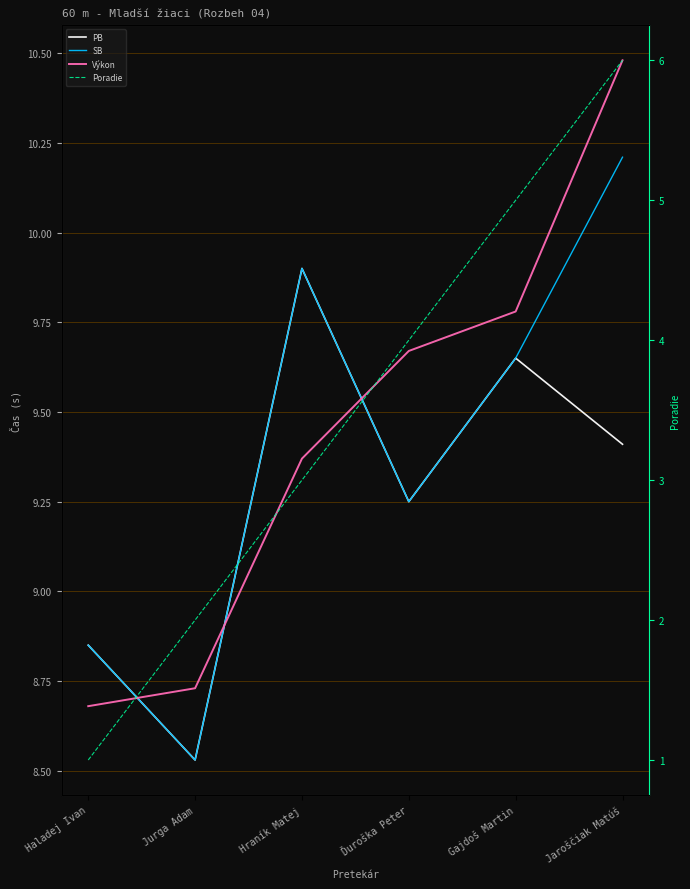

What are all the series names shown in the legend?

PB, SB, Výkon, Poradie